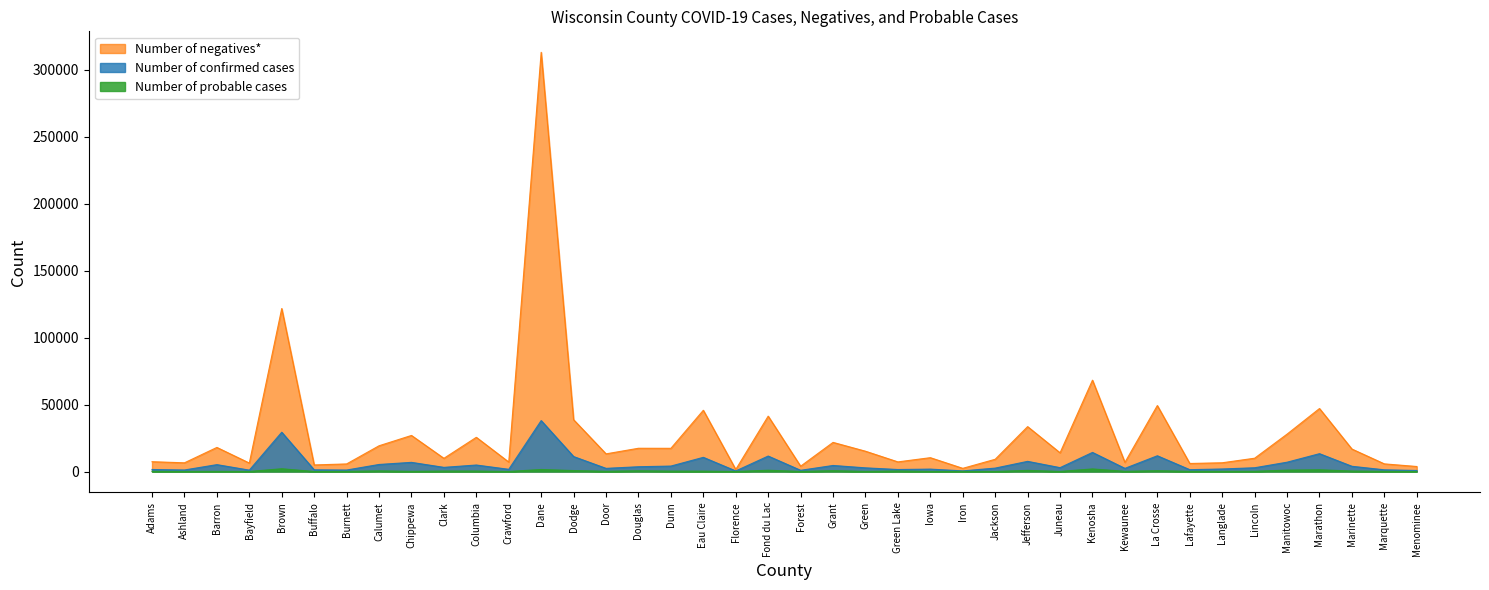

Rank the series at Forest from lowest to highest value.

Number of probable cases, Number of confirmed cases, Number of negatives*